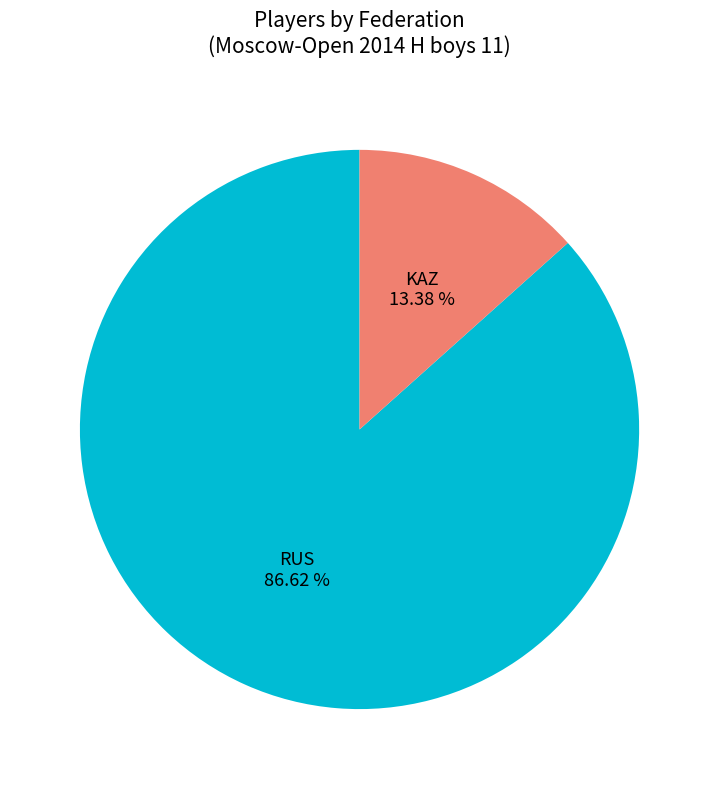

Is it true that RUS is 87% of the pie?

True